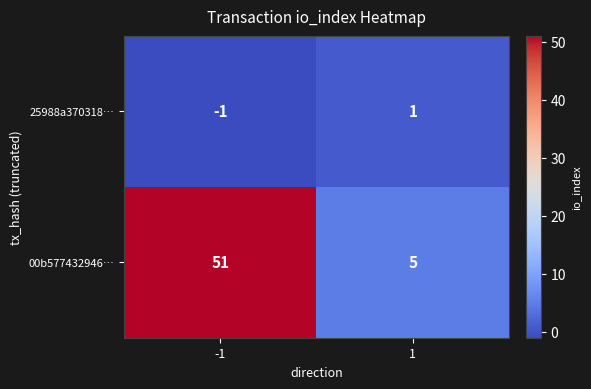

At how many categories does at least one series exceed 8?

1